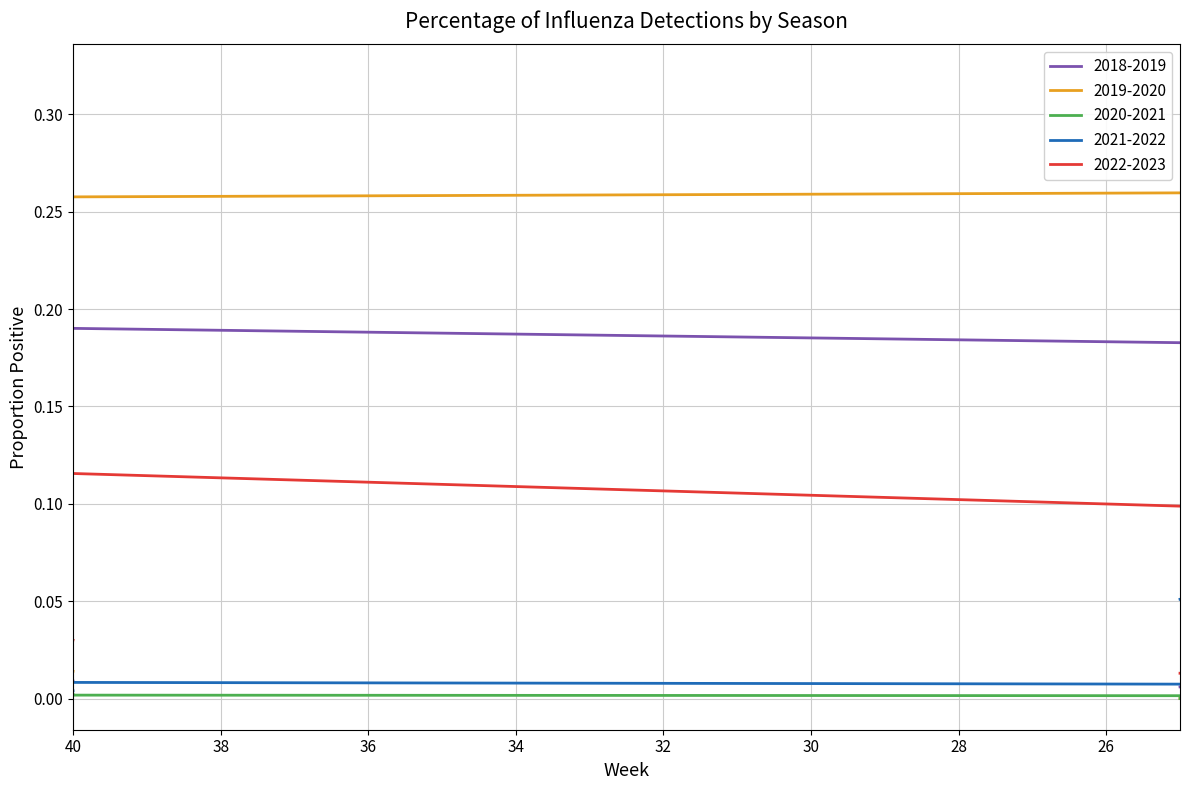

True or false: 2021-2022 and 2022-2023 intersect in this chart.

True